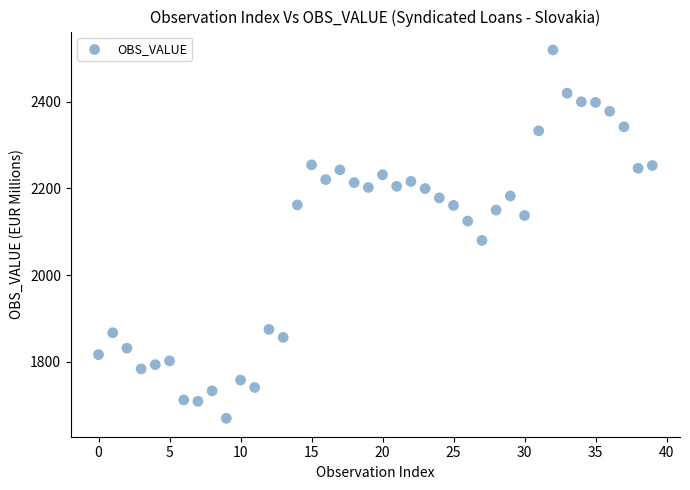

What is the range of Y values (max minus min)?

849.1